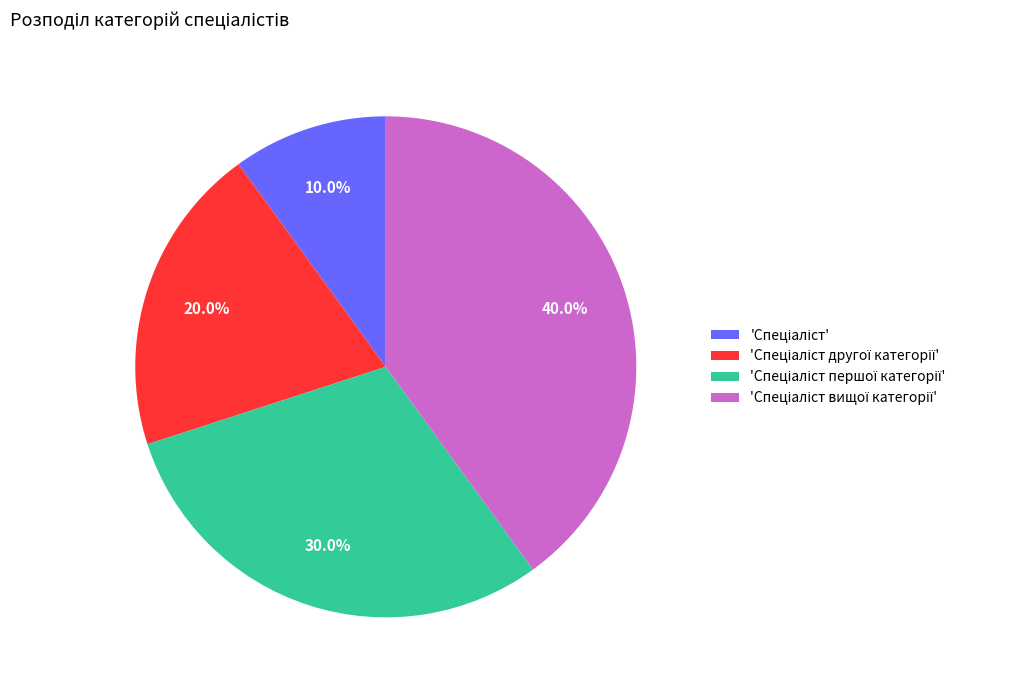

Is there any slice that represents more than half of the pie?

No